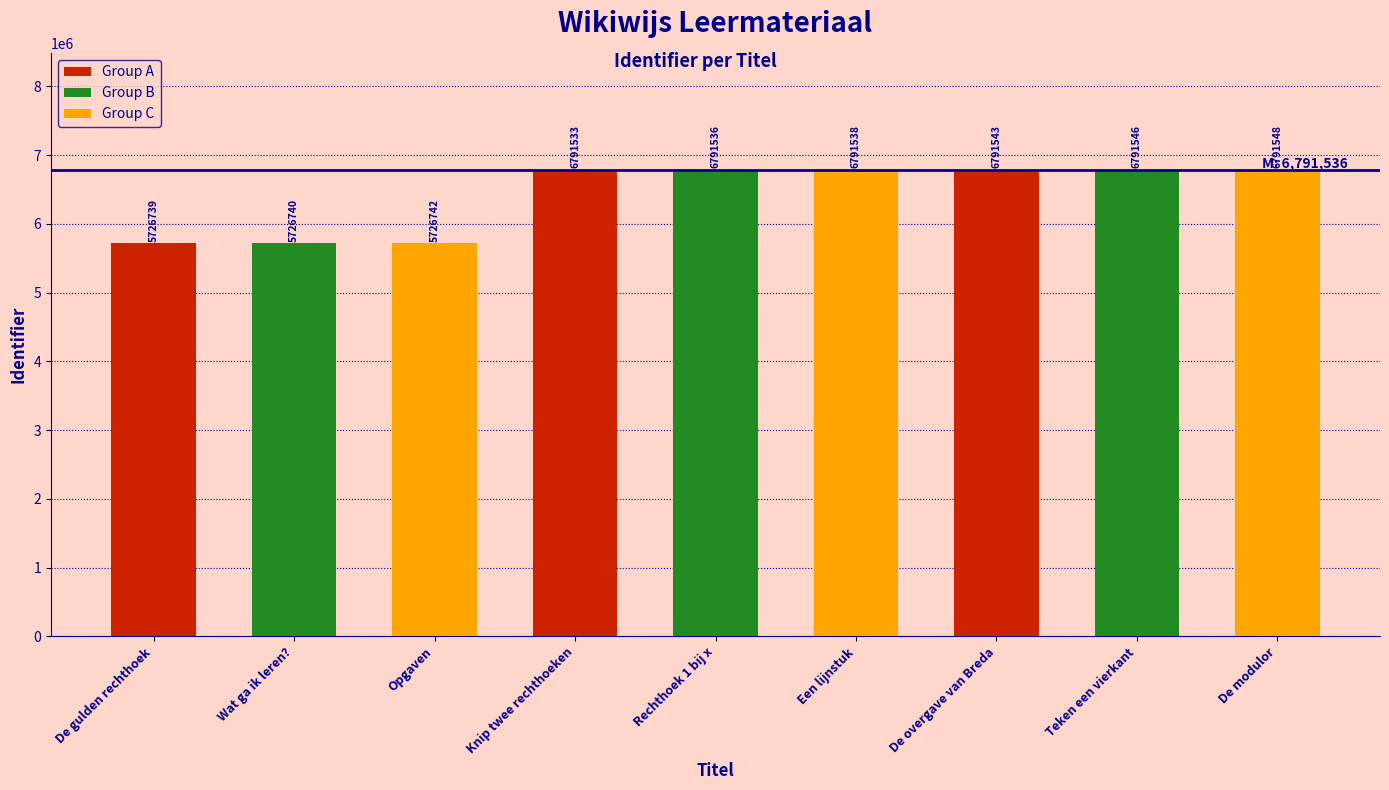

Reading left to right, what are all the values shown in this chart?

De gulden rechthoek=5726739	Wat ga ik leren?=5726740	Opgaven=5726742	Knip twee rechthoeken=6791533	Rechthoek 1 bij x=6791536	Een lijnstuk=6791538	De overgave van Breda=6791543	Teken een vierkant=6791546	De modulor=6791548